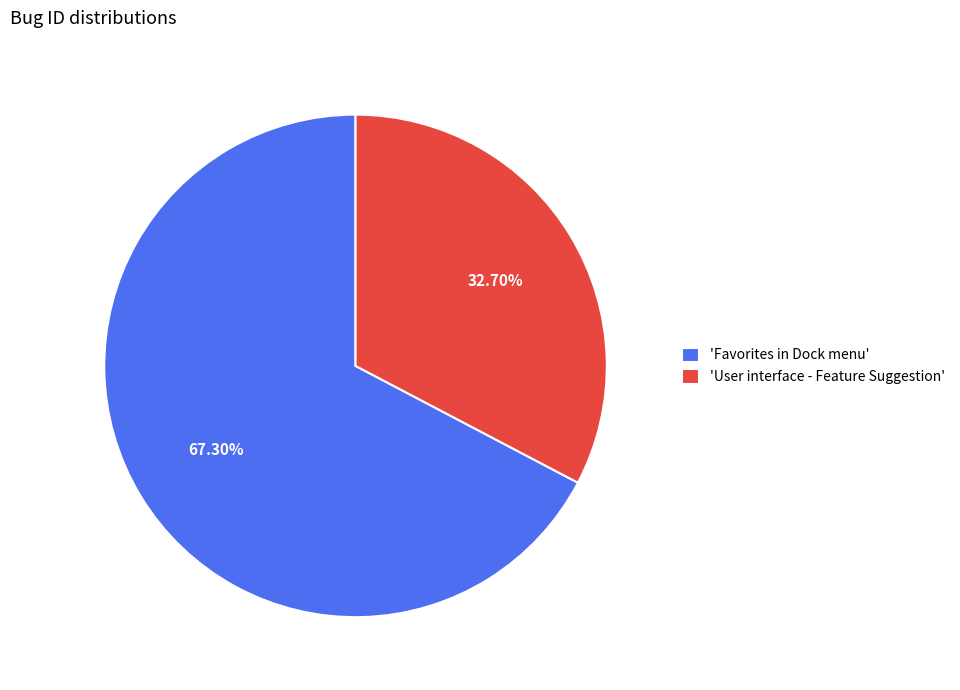

Is 'Favorites in Dock menu' the majority of the pie?

Yes